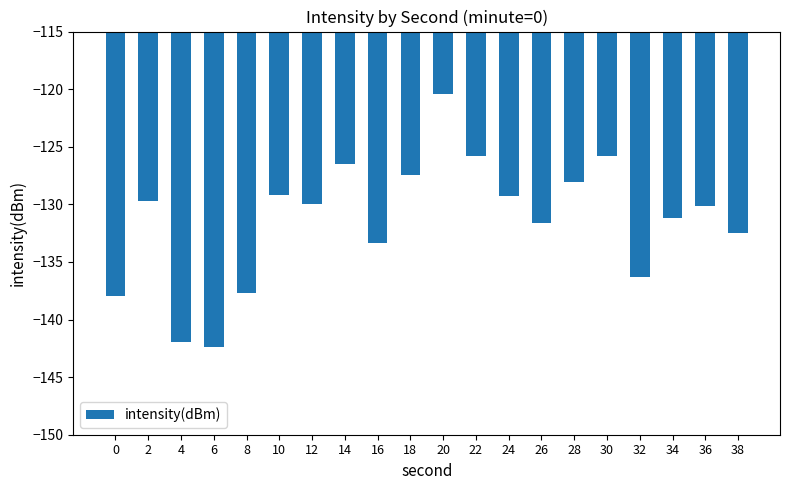

Which has a higher value, 22 or 24?

22